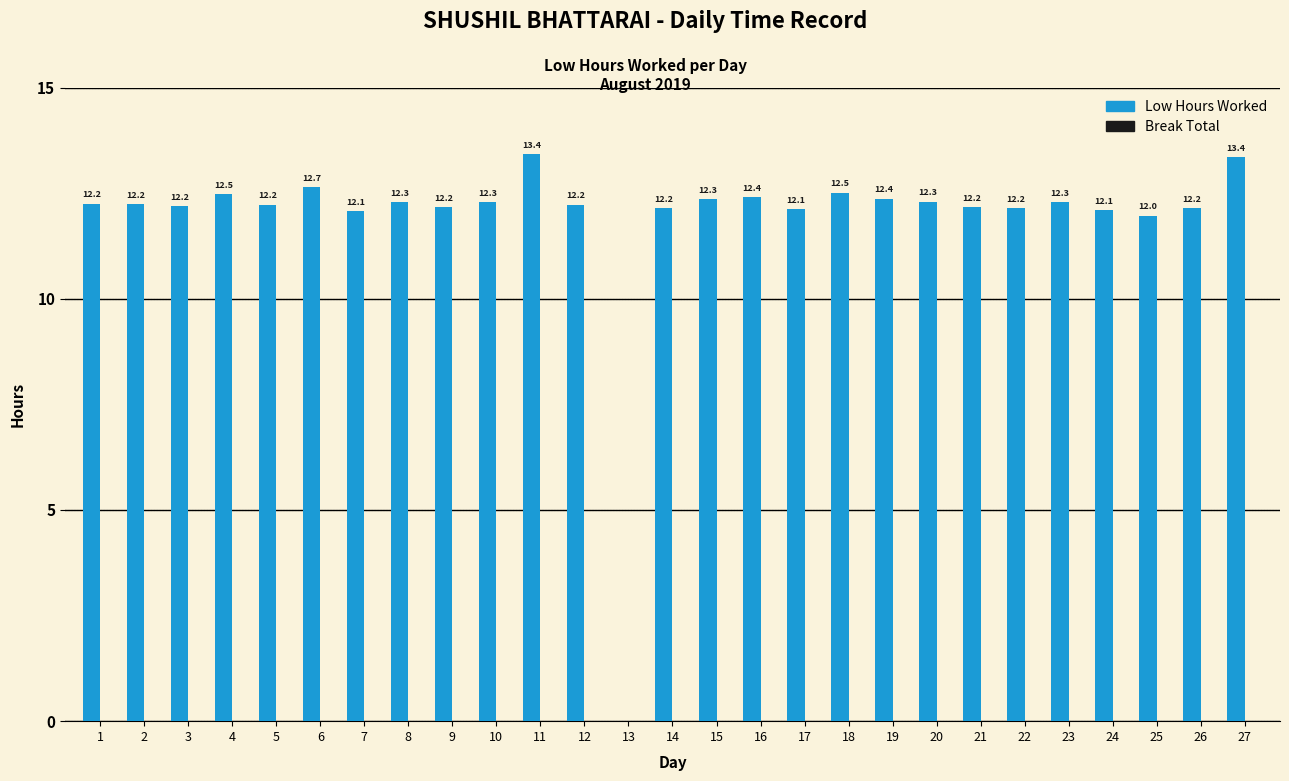

What is the sum of the values at 9 and 17?

24.3